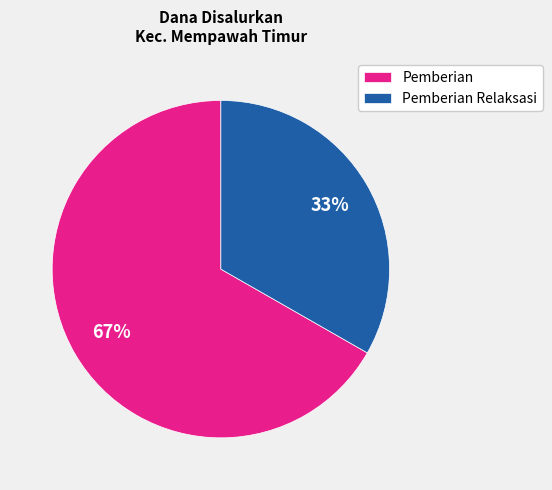

Approximately how many times larger is the value at Pemberian compared to Pemberian Relaksasi?

2.0